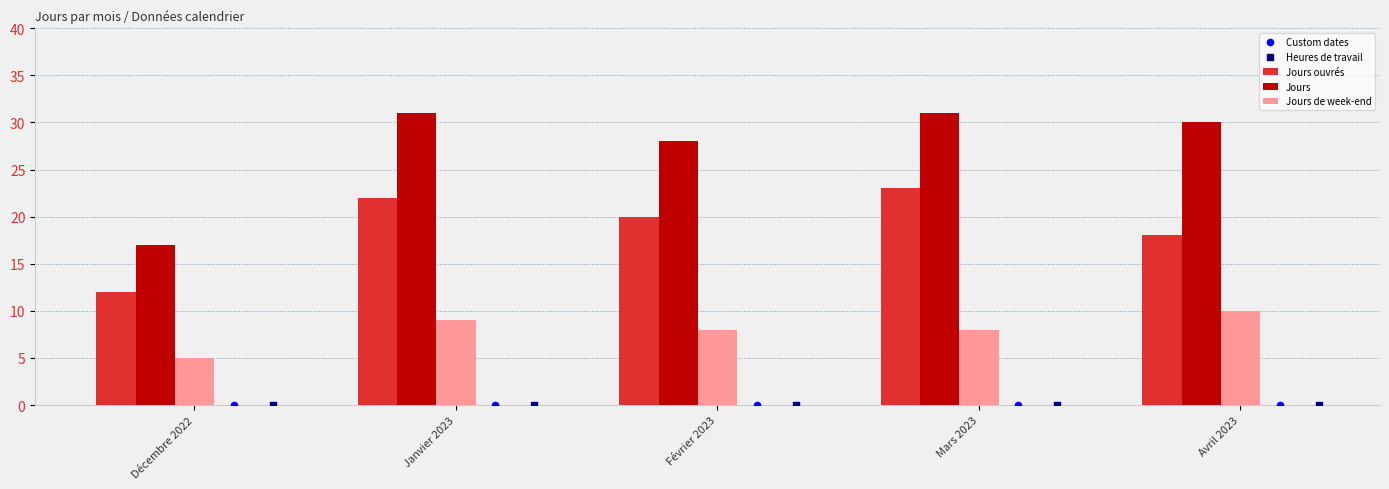

Which series has the widest spread of Y values?

Jours